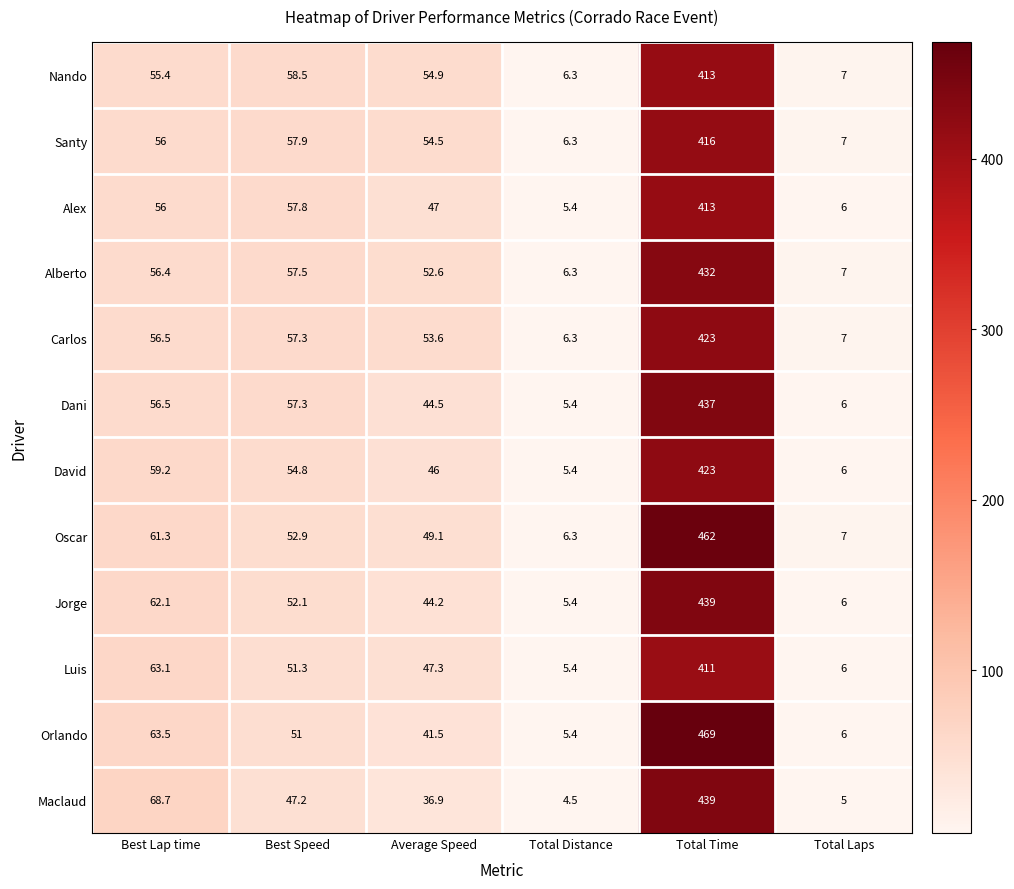

The Maclaud series shows 1.3 at Total Distance. True or false?

False